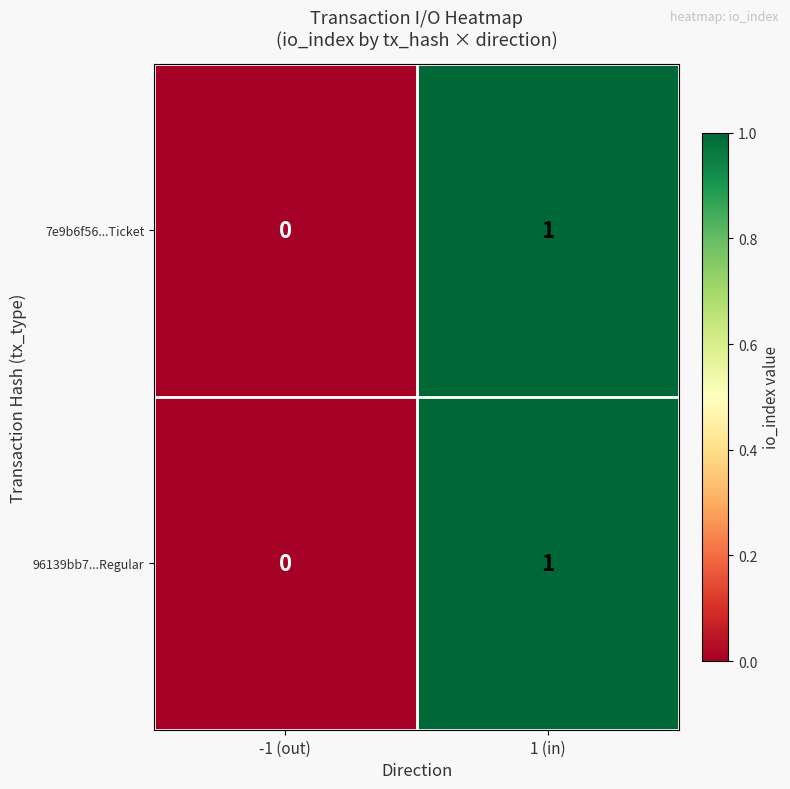

The 96139bb7...Regular series shows 2 at 1 (in). True or false?

False